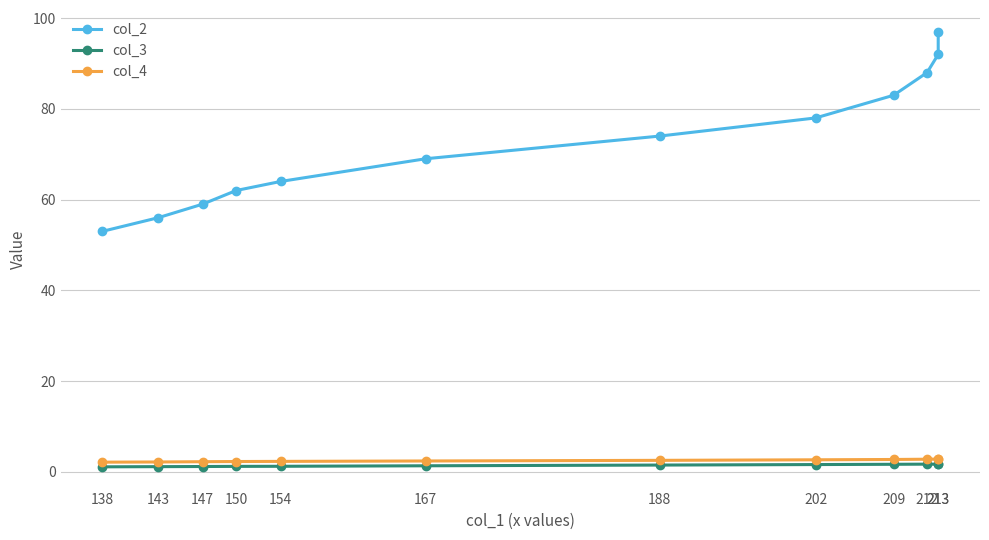

What is the sum of the col_3 values at 213 and 209?

3.3